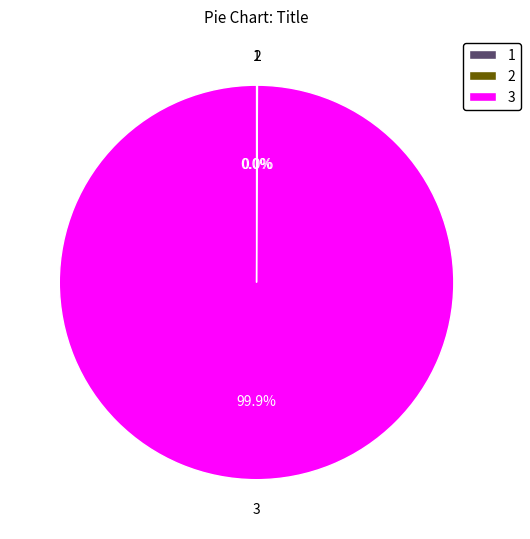

What is the majority slice?

3